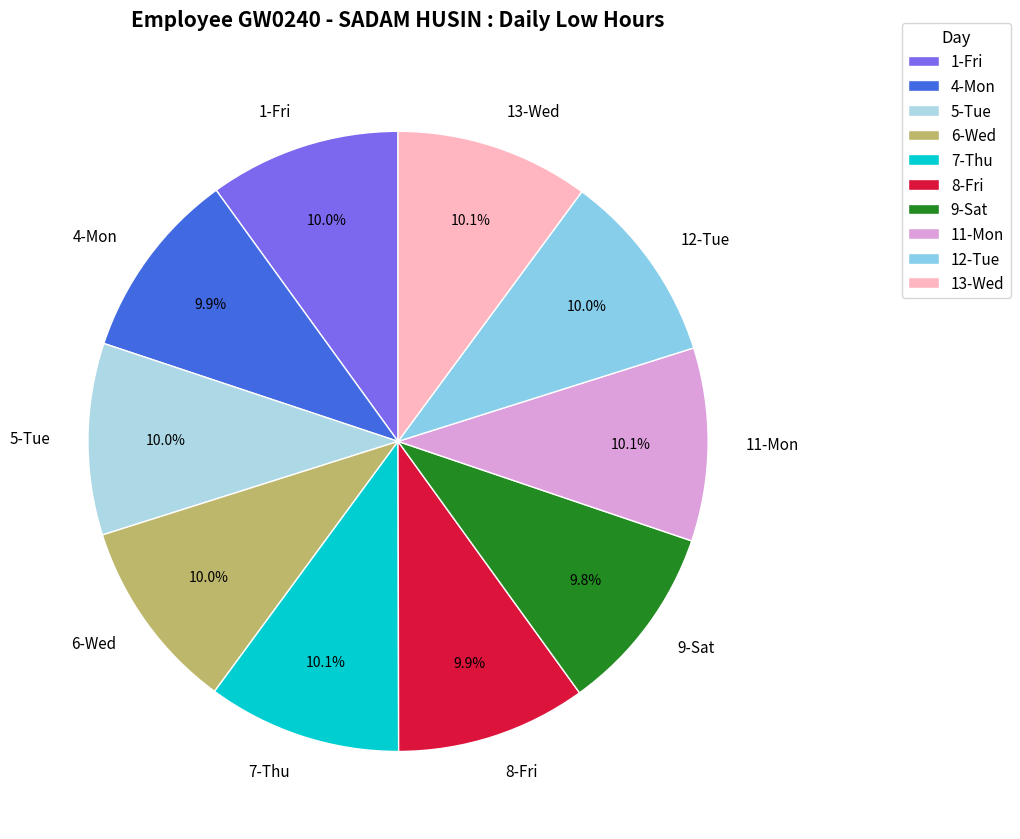

How many slices are in this pie chart?

10